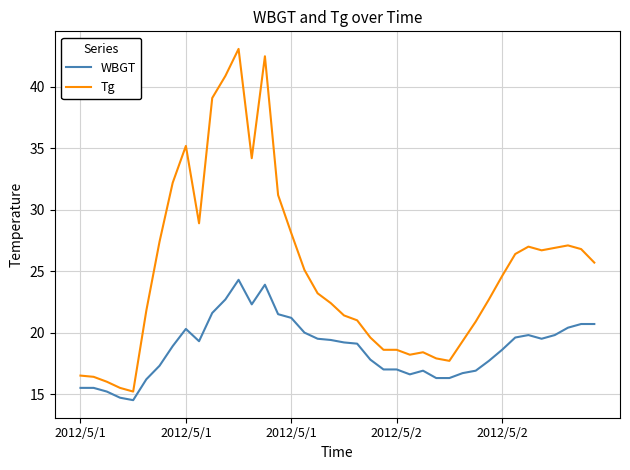

Which series has the largest total across all categories?

Tg